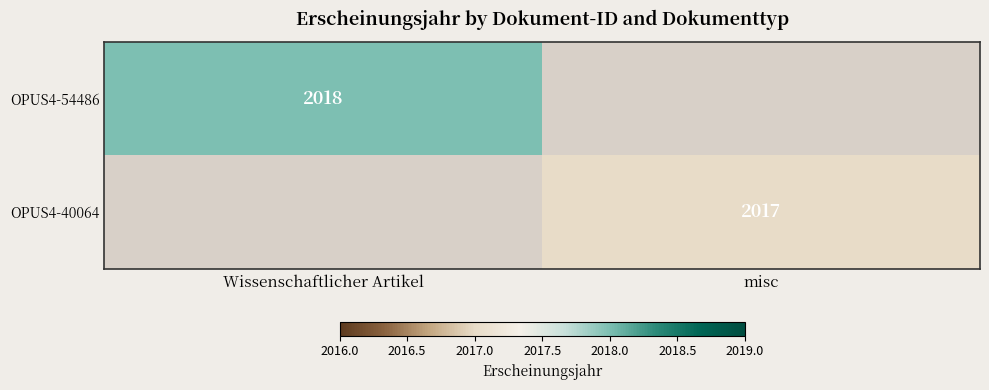

Is the value of OPUS4-40064 at misc greater than the value of OPUS4-54486 at Wissenschaftlicher Artikel?

No